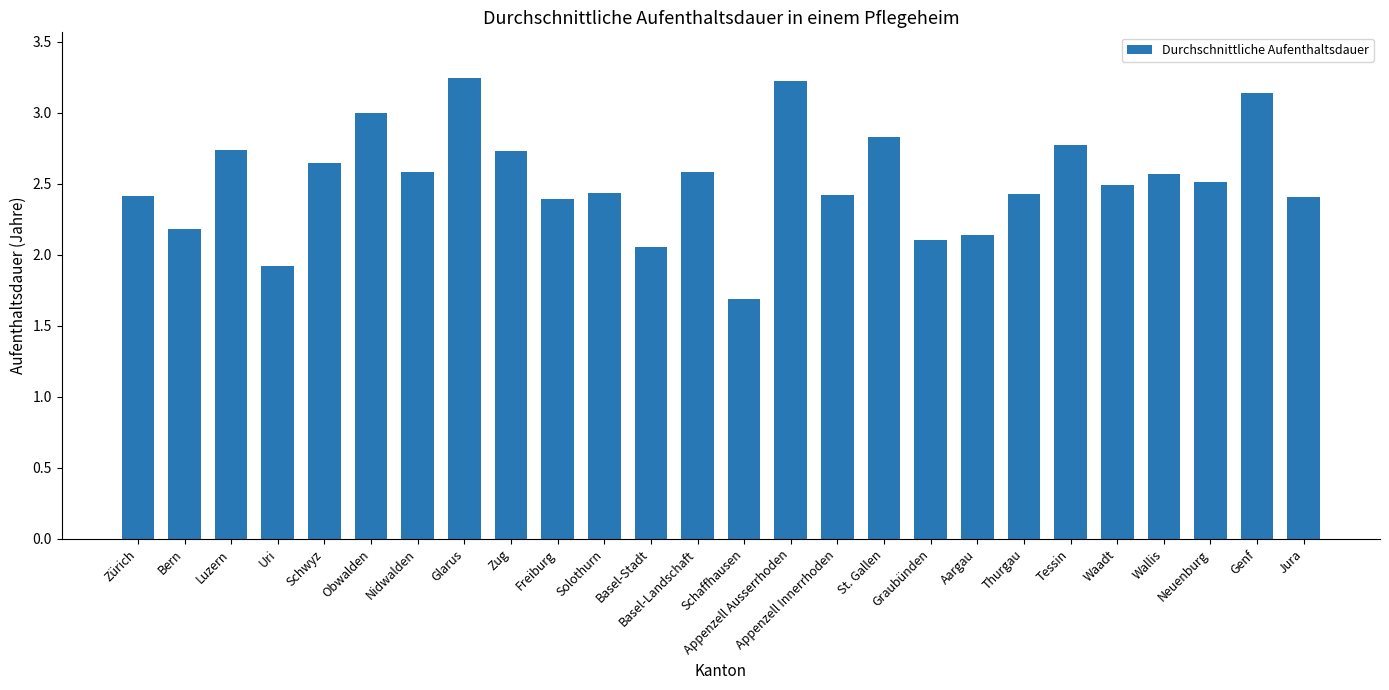

How many bars are there in total?

26